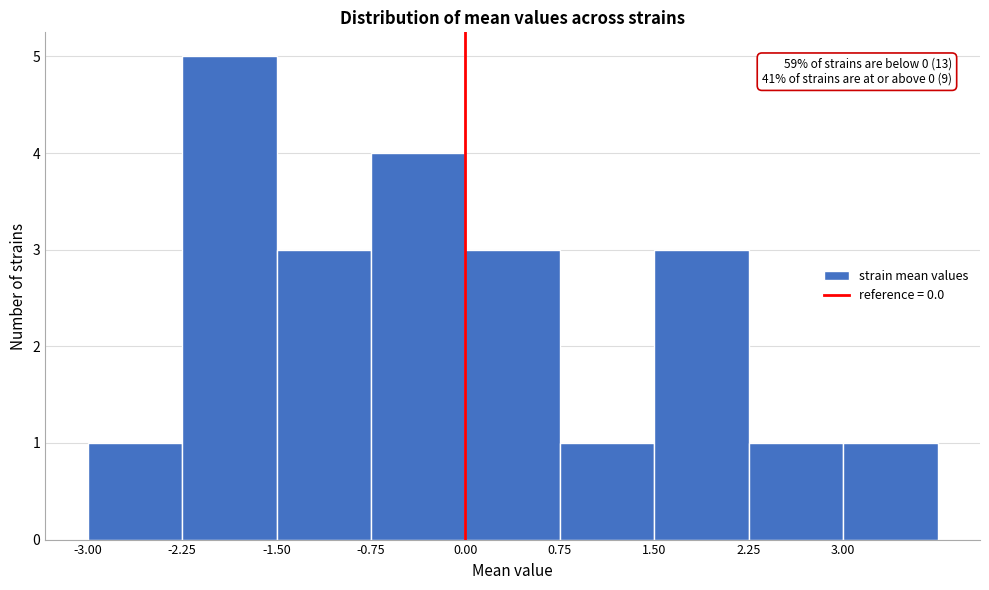

Which range on the x-axis has the tallest bar?

-2.25 to -1.50